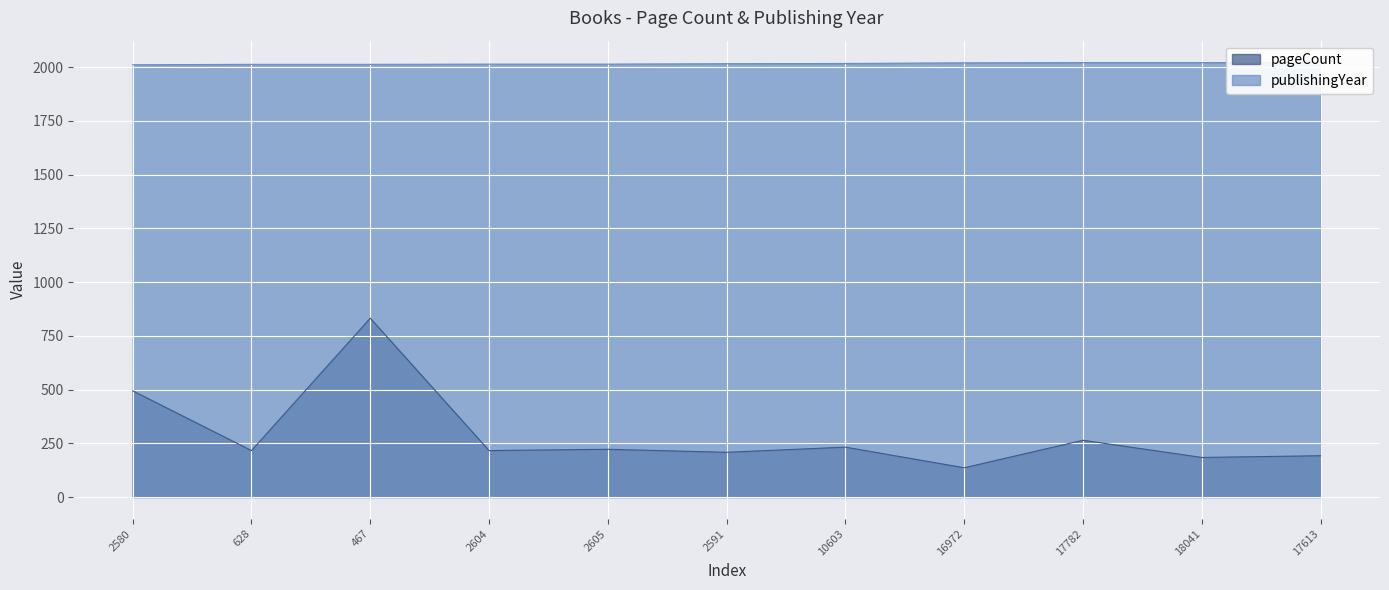

What position from the right is 17782?

3